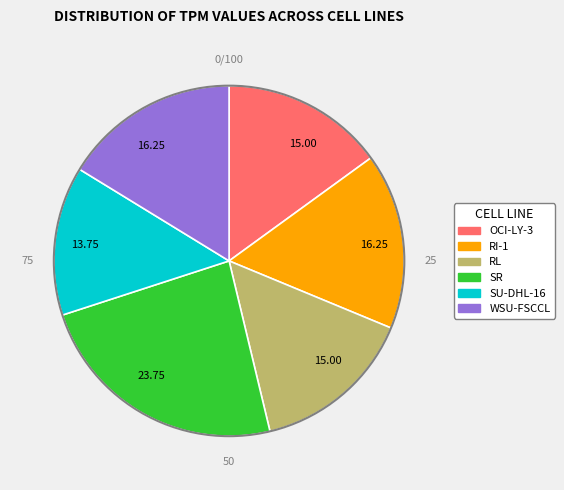

Is RL the majority of the pie?

No